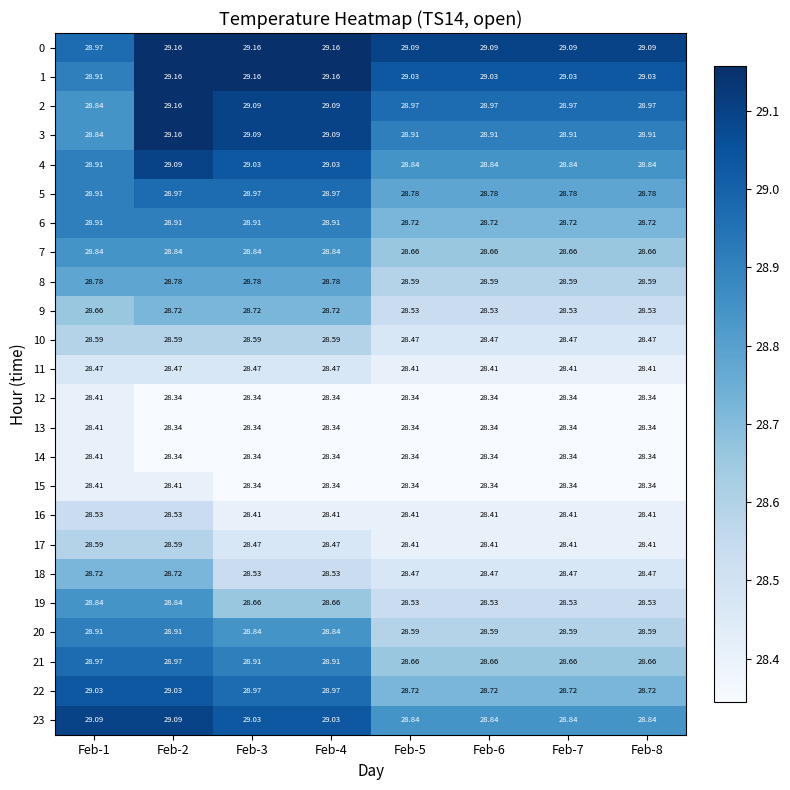

At which category is the sum across all series the highest?

Feb-2